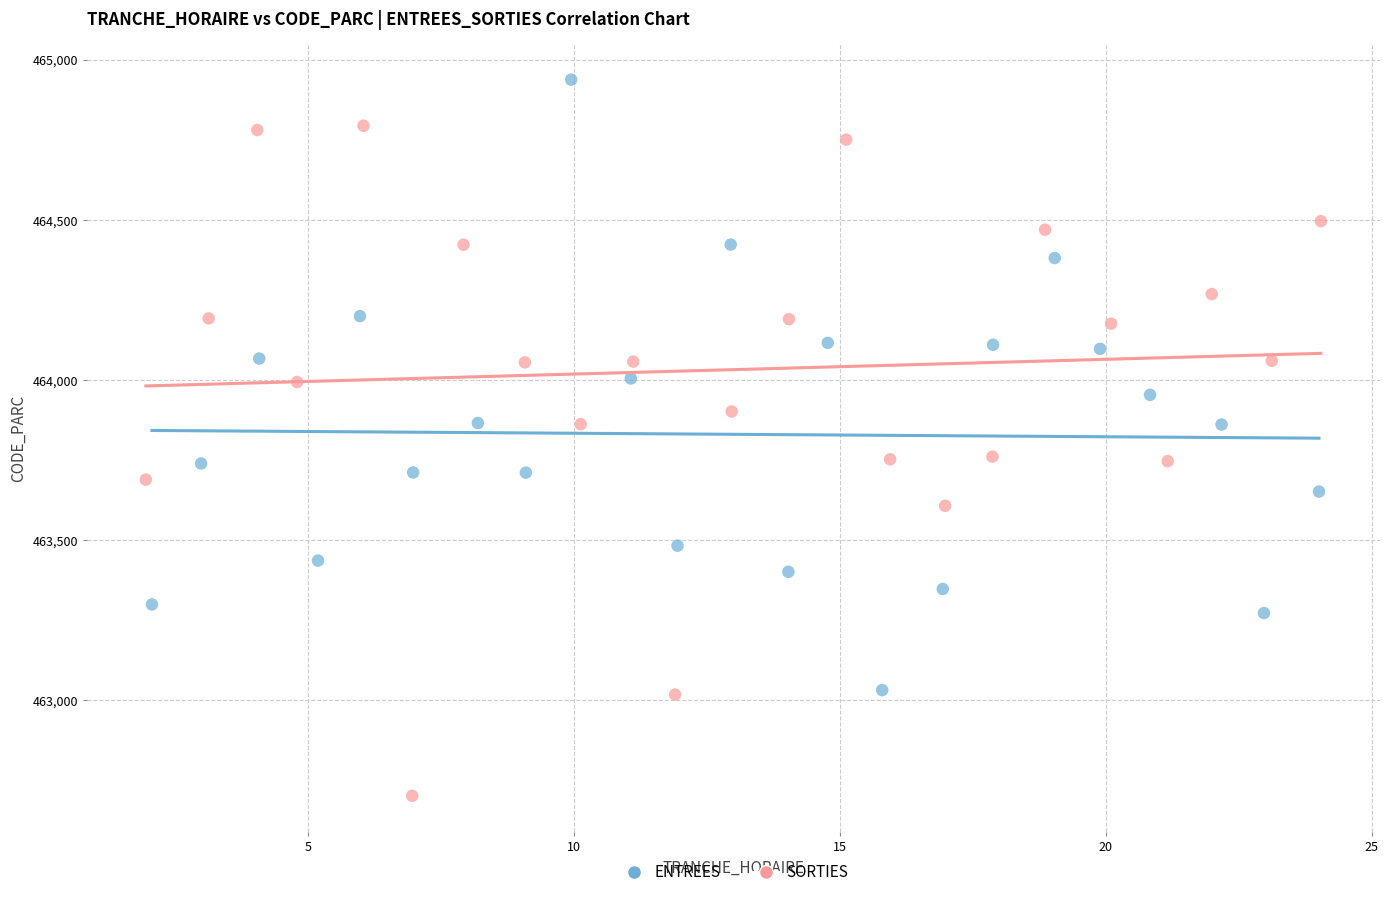

Which series reaches the minimum Y coordinate?

SORTIES